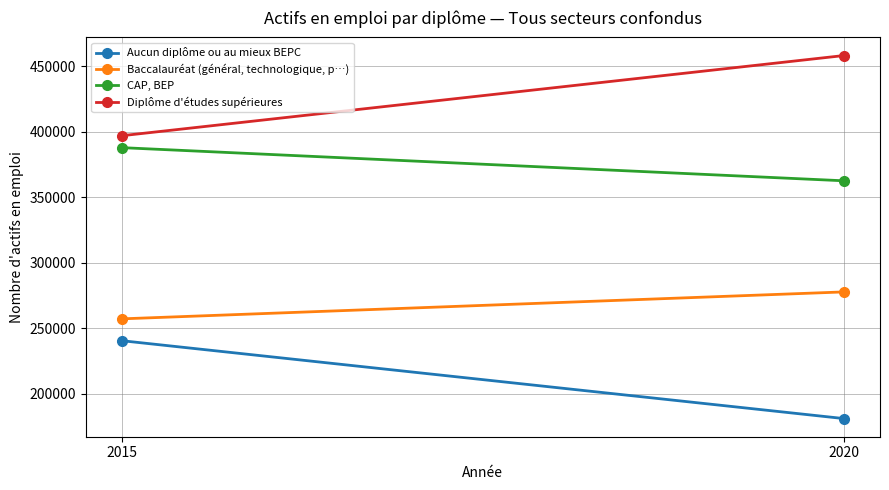

At how many categories does at least one series exceed 415841?

1